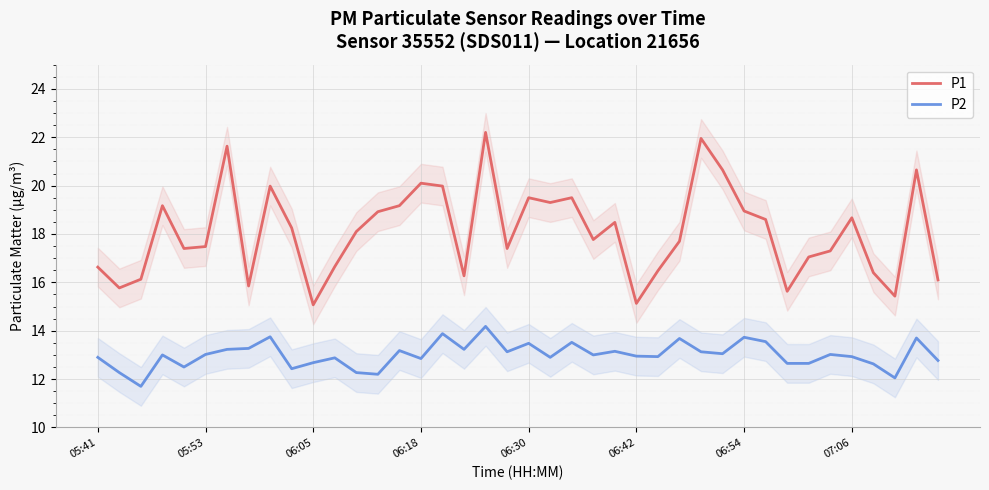

What is the difference between the maximum and minimum values in the P2 series?

2.5